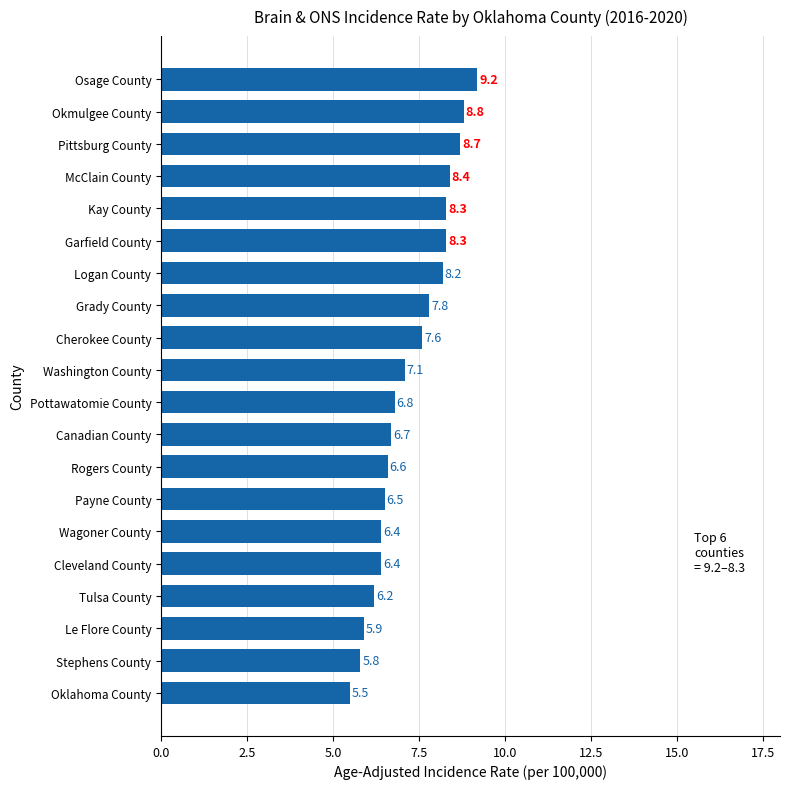

What is the sum of all values?

145.2